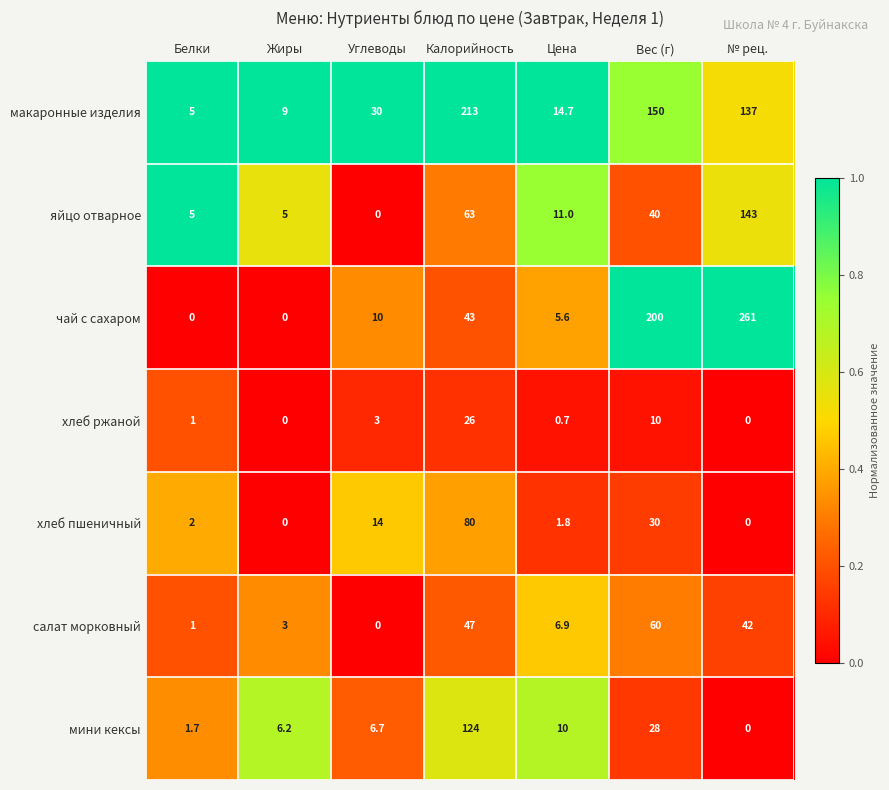

What is the greatest value displayed?

261.0